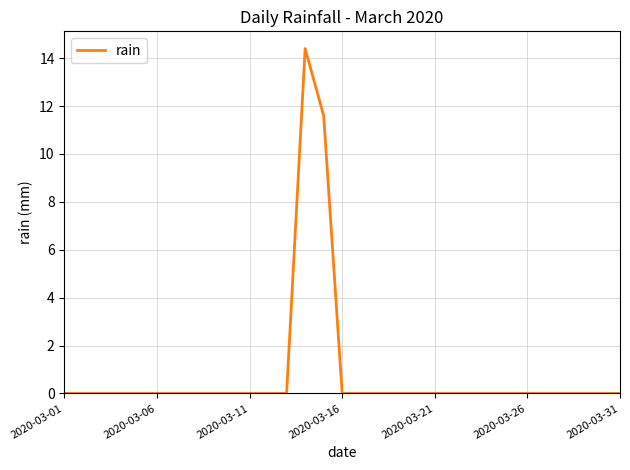

What is the greatest value displayed?

14.4